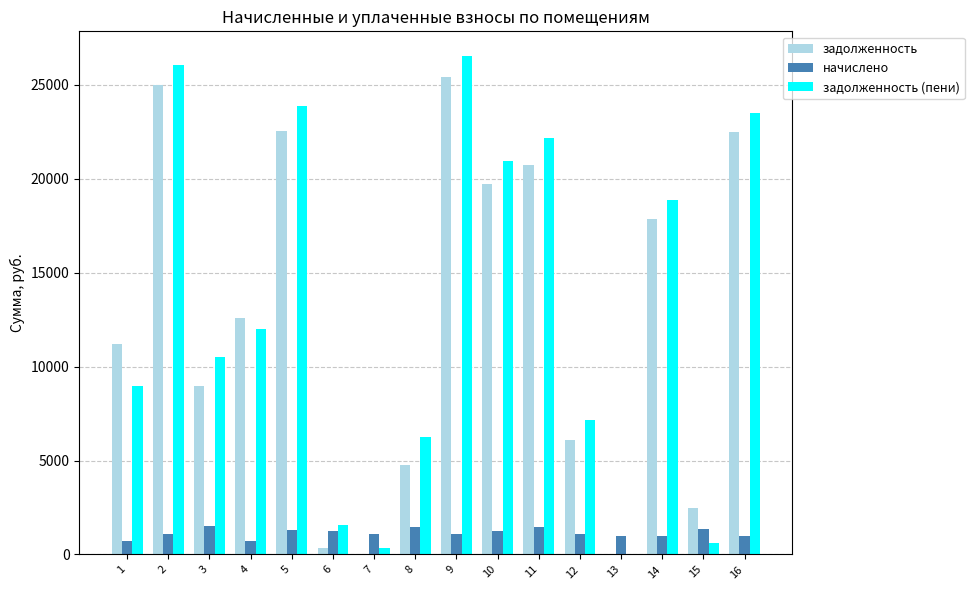

The начислено series shows 1070.4 at 12. True or false?

True